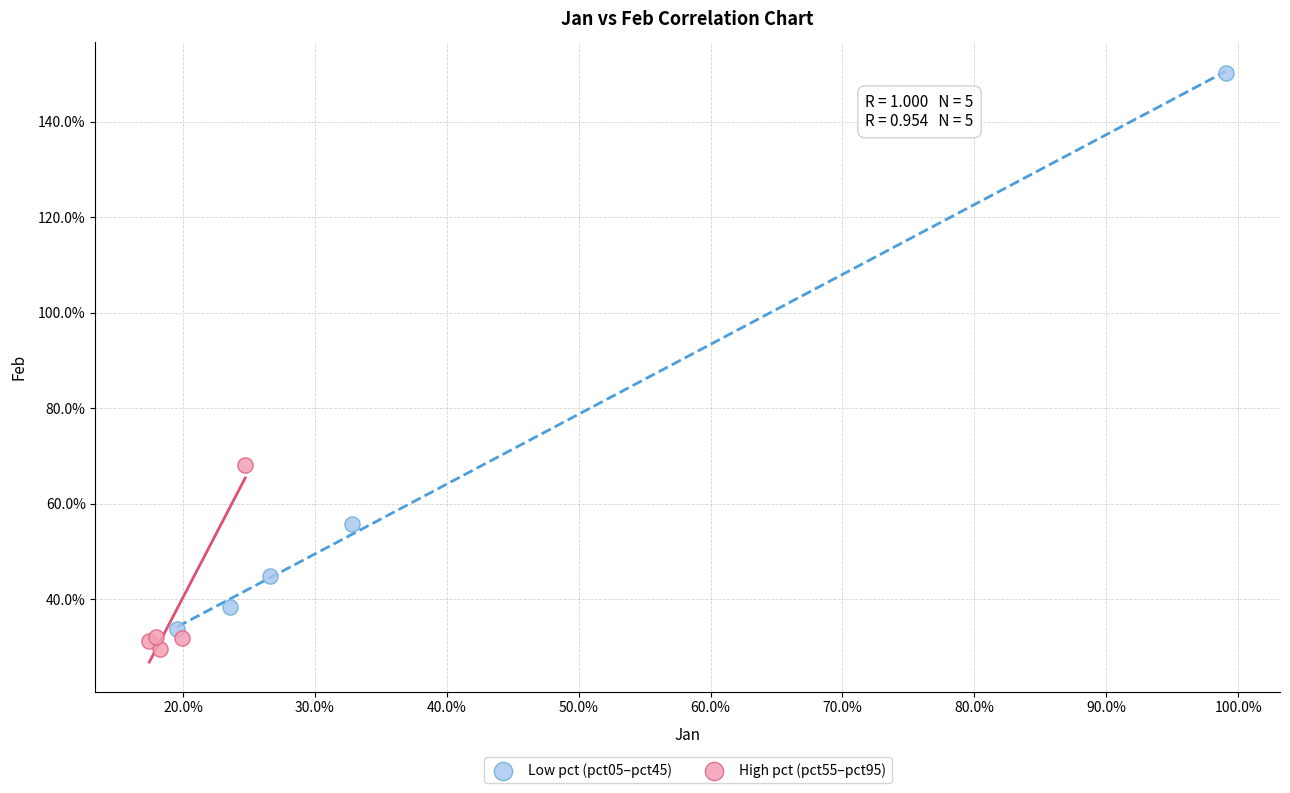

What are all the series names shown in the legend?

Low pct (pct05–pct45), High pct (pct55–pct95)